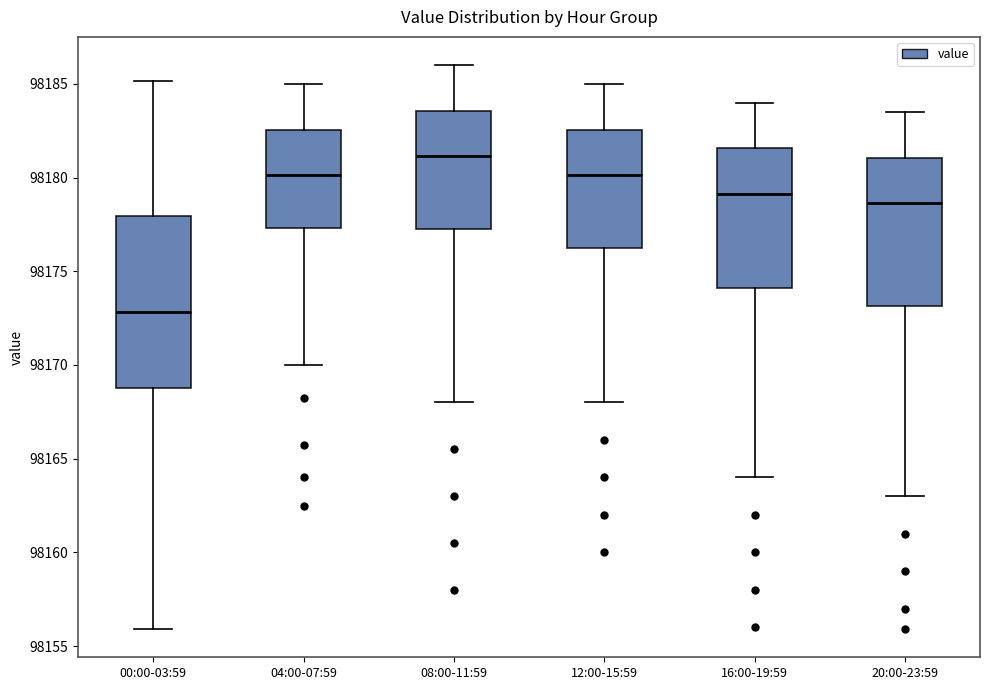

Which box is the tallest, from its lower edge to its upper edge?

00:00-03:59